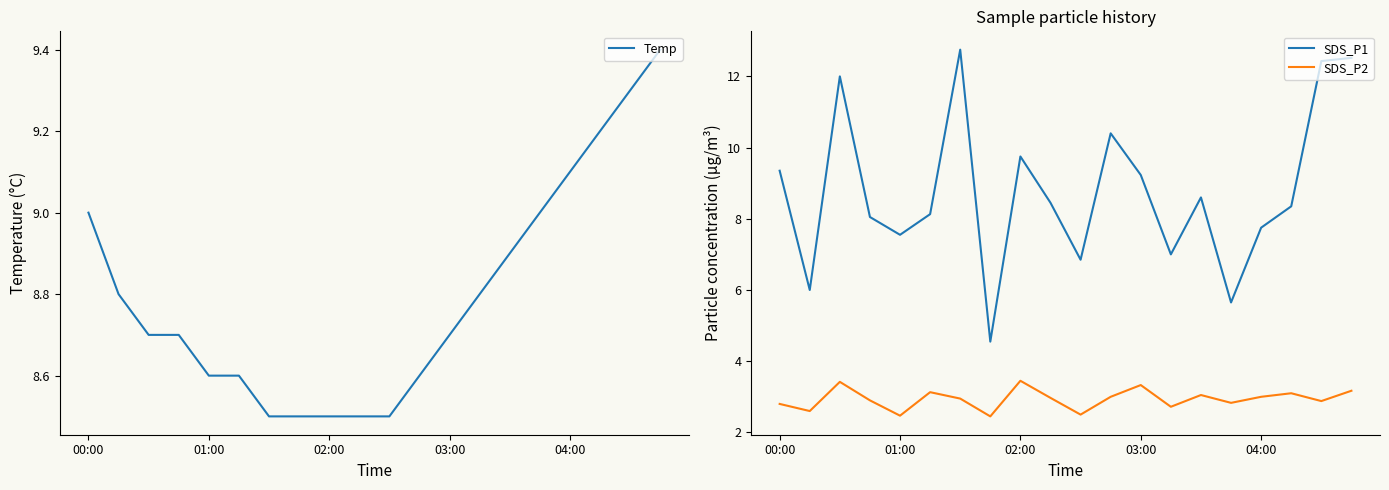

What is the difference between the maximum and minimum values in the SDS_P2 series?

1.0